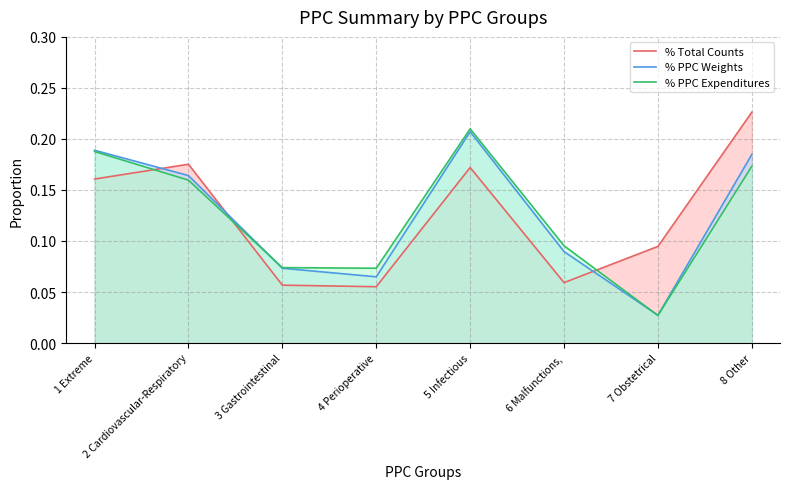

Which has a higher value, 7 Obstetrical or 1 Extreme?

1 Extreme